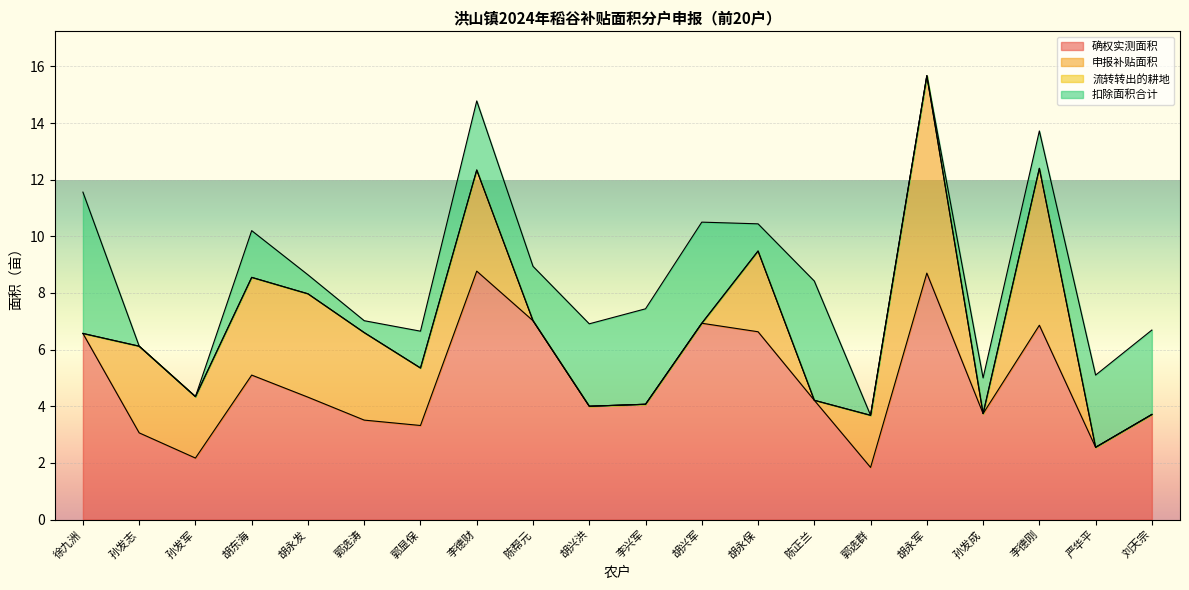

True or false: 申报补贴面积 and 流转转出的耕地 cross at least once.

False